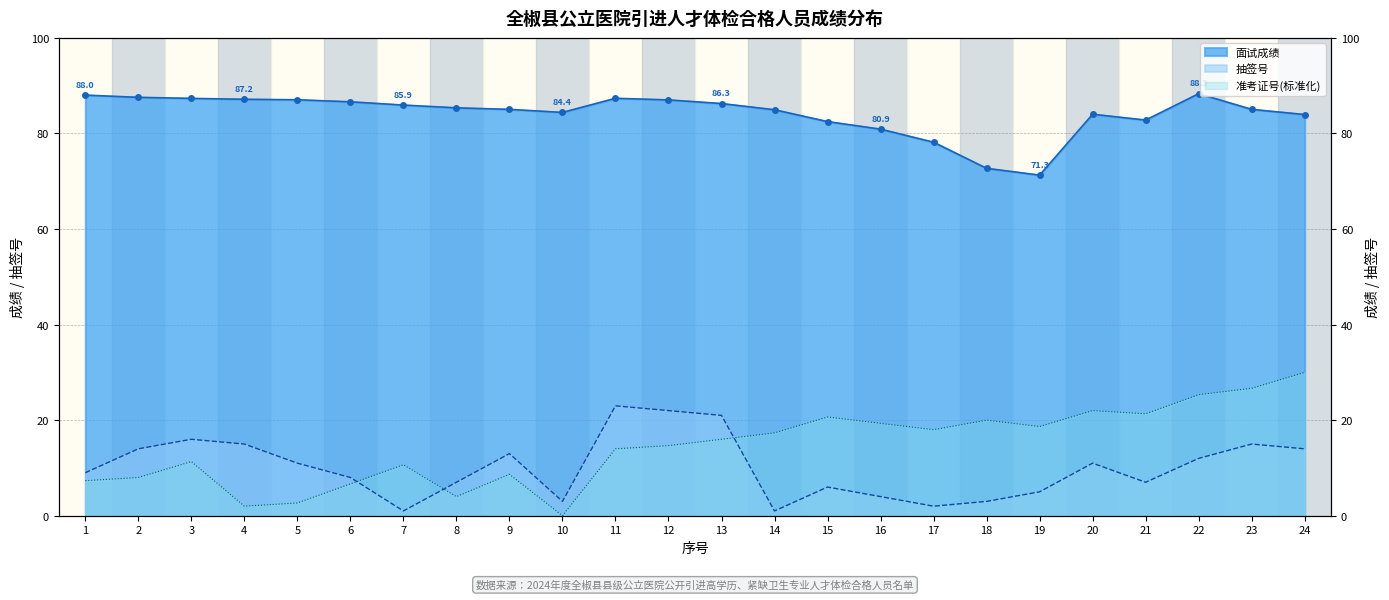

Where does the 抽签号 series first go above 11?

2